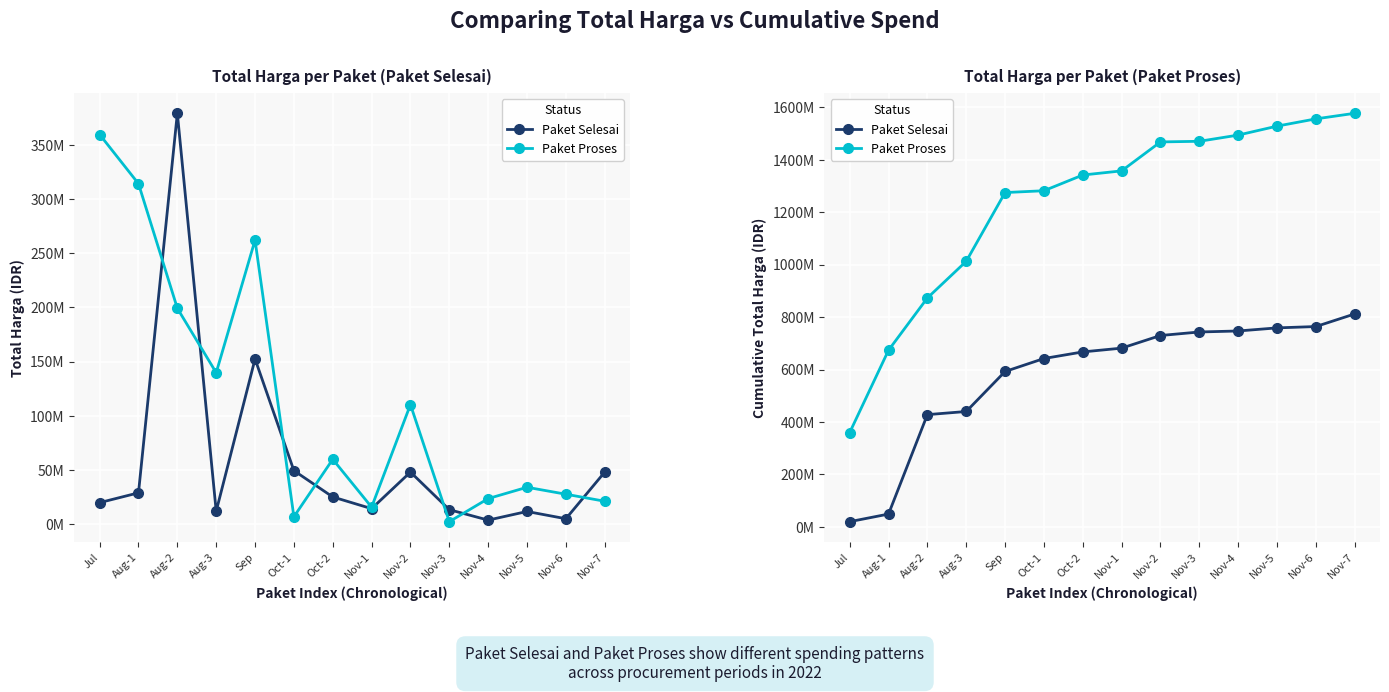

True or false: Paket Proses and Paket Selesai intersect in this chart.

False